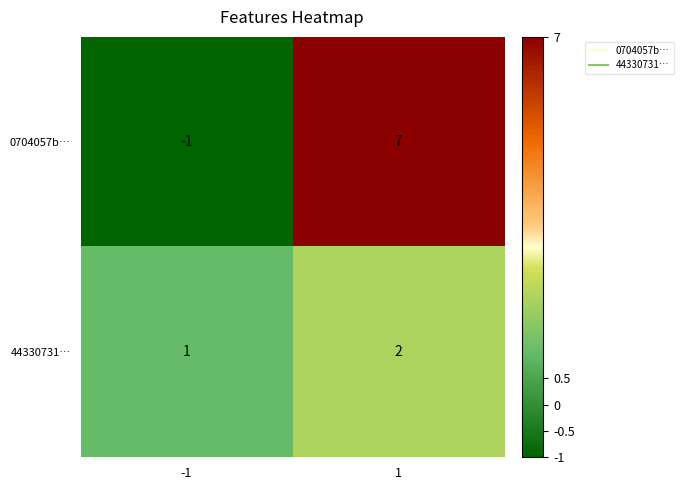

At how many categories does at least one series exceed 5?

1